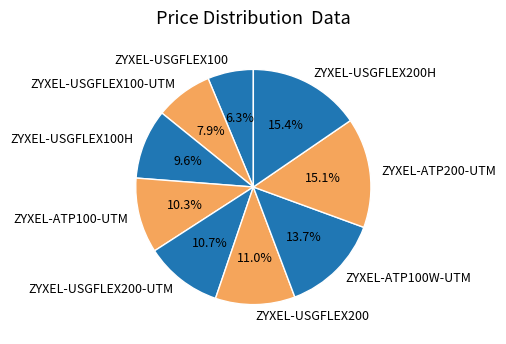

Is there any slice that represents more than half of the pie?

No